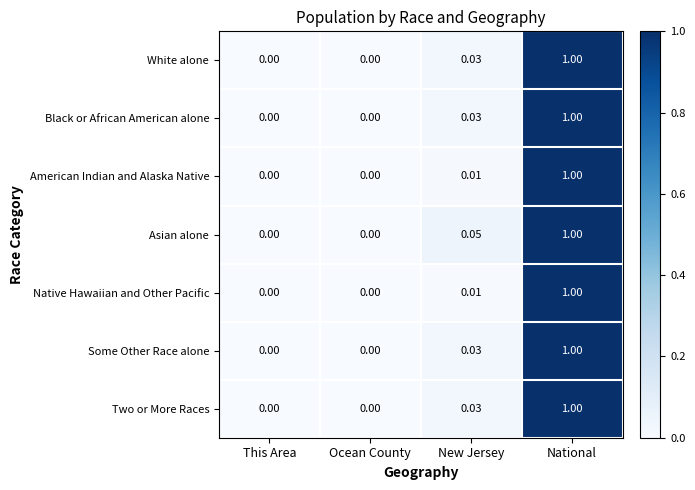

How many categories are shown in the chart?

4